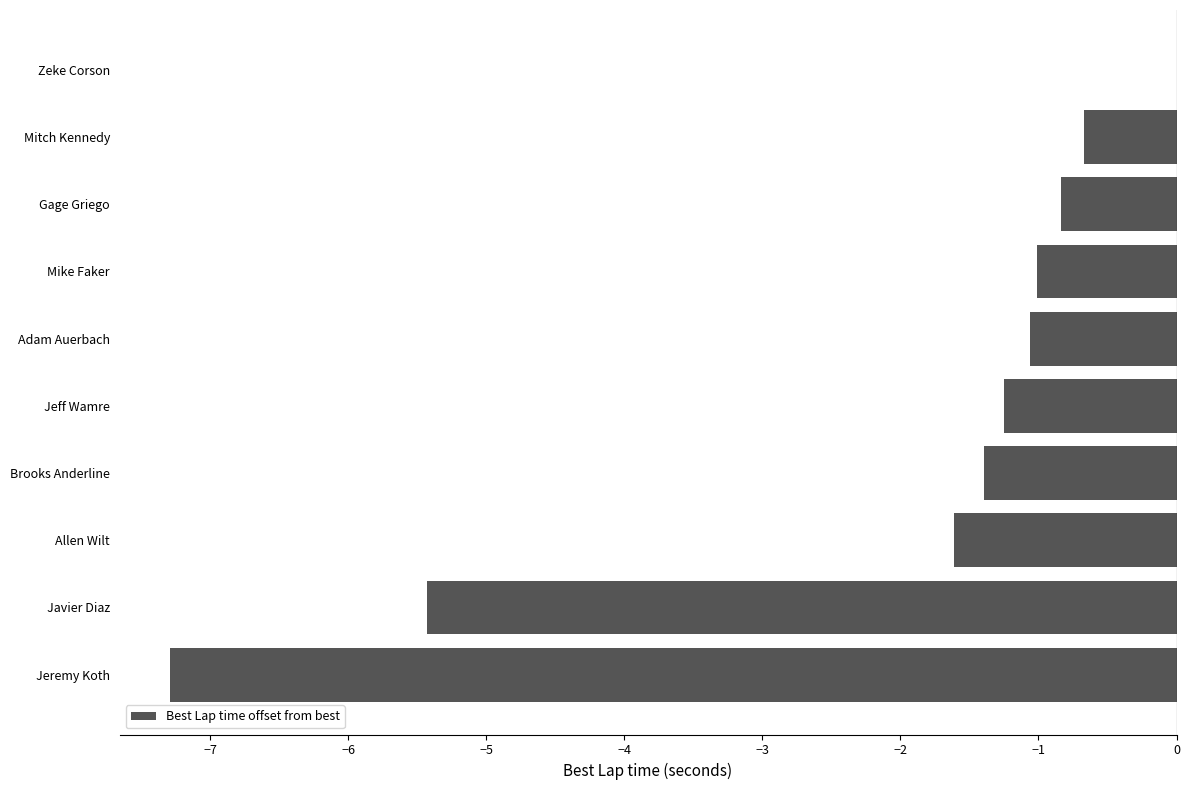

What is the change in value from Zeke Corson to Brooks Anderline?

-1.4